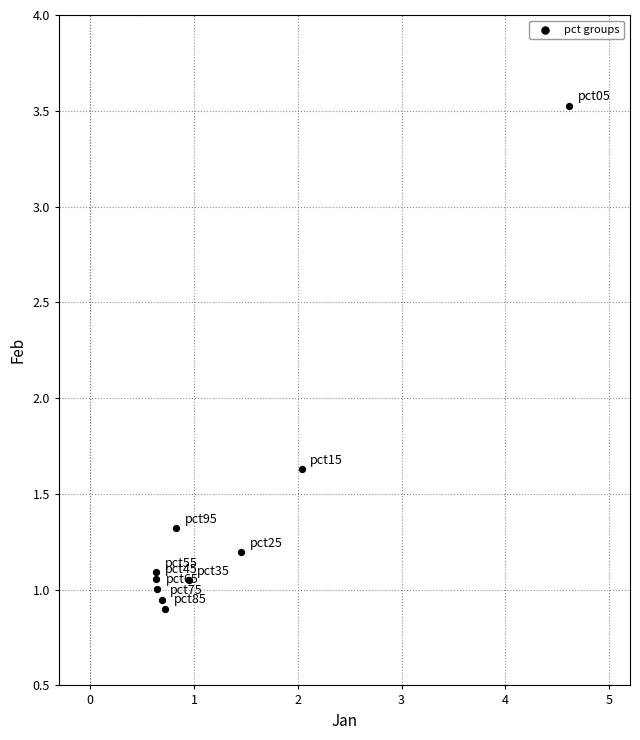

What Y value in the scatter plot is closest to 2?

1.6